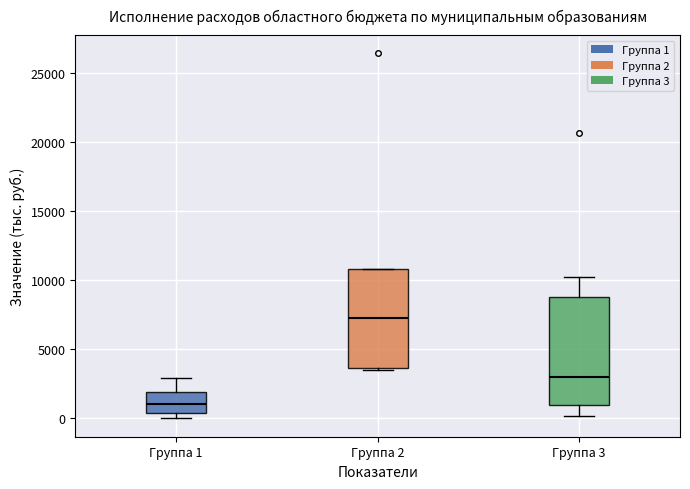

Reading left to right, read every box against the y-axis: the position of its median line, the range the box covers, and the ends of its whiskers. The values are not printed on the chart, so give them approximately, as read against the axis.

Группа 1: median 1000, box 500 to 2000, whiskers 0 to 3000
Группа 2: median 7500, box 3500 to 11000, whiskers 3500 (just below the box's lower edge) to 11000
Группа 3: median 3000, box 1000 to 9000, whiskers 0 to 10000